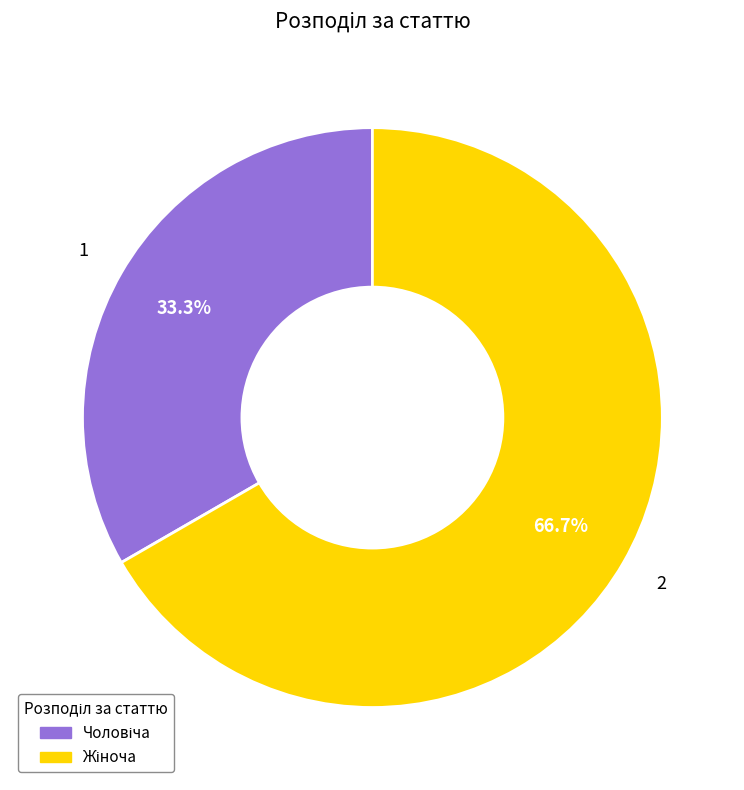

Does any single category account for the majority?

Yes